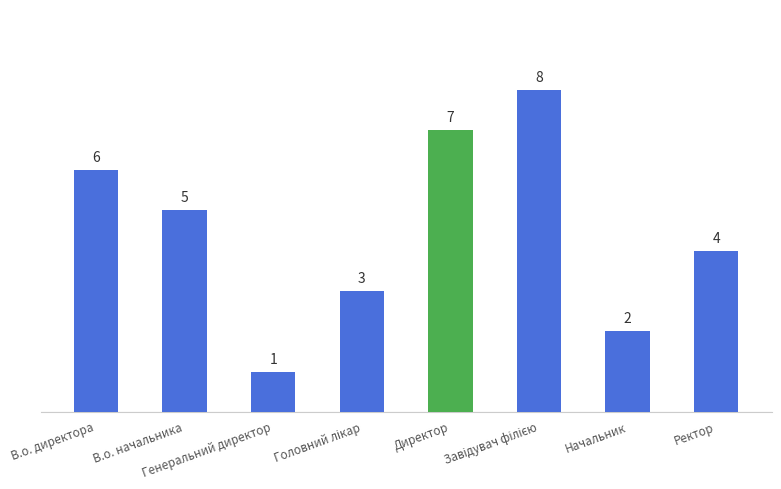

What is the maximum value shown in the chart?

8